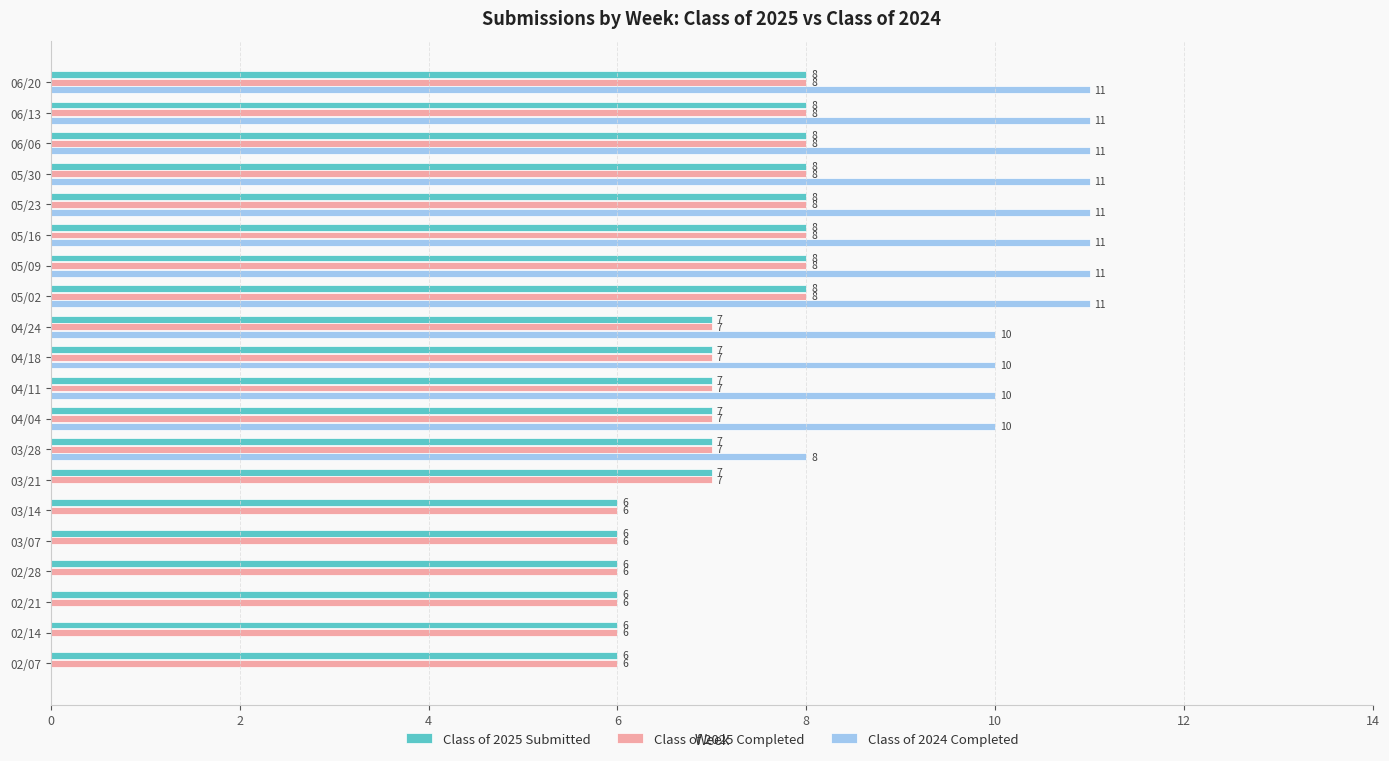

What is the total value across all series at 04/11?

24